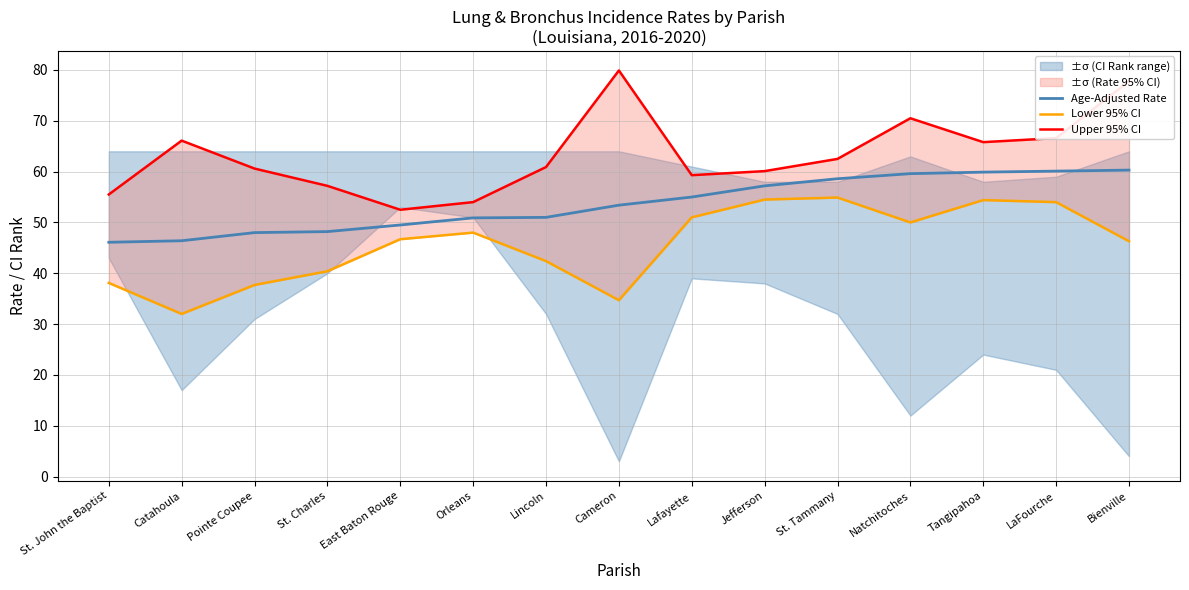

True or false: Lower 95% CI and Upper 95% CI intersect in this chart.

False